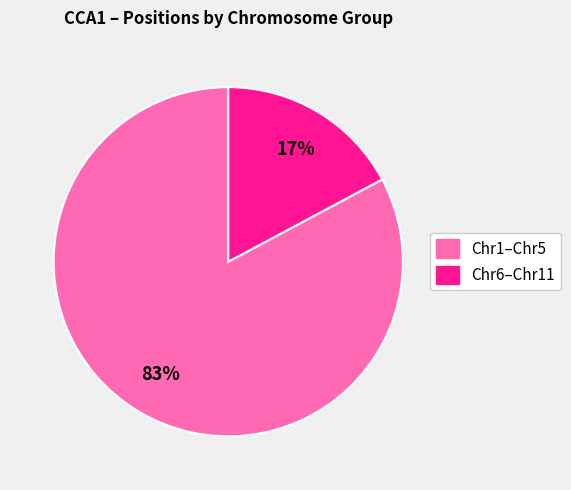

How many slices are in this pie chart?

2